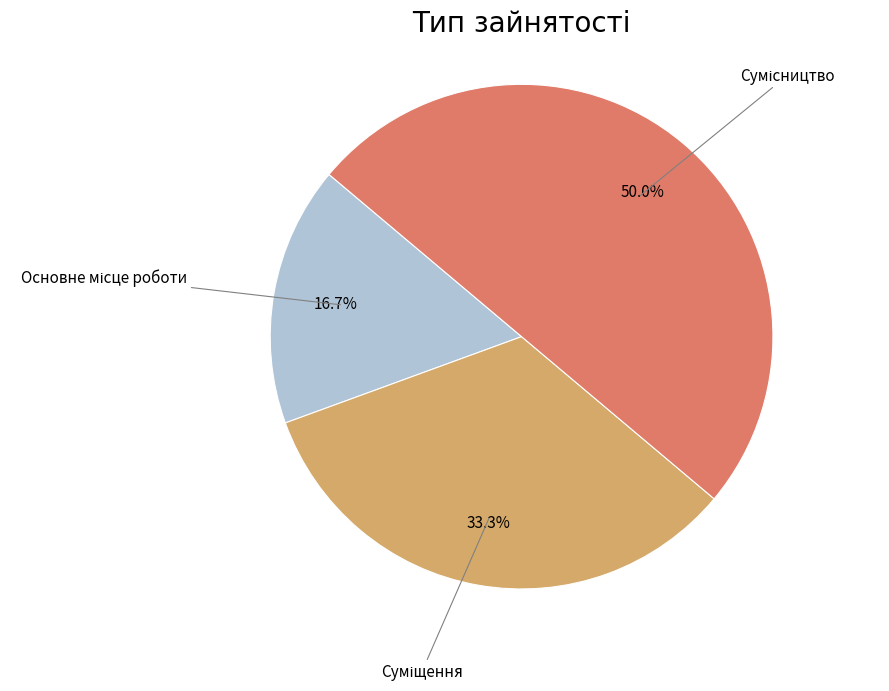

Does any single category account for the majority?

No